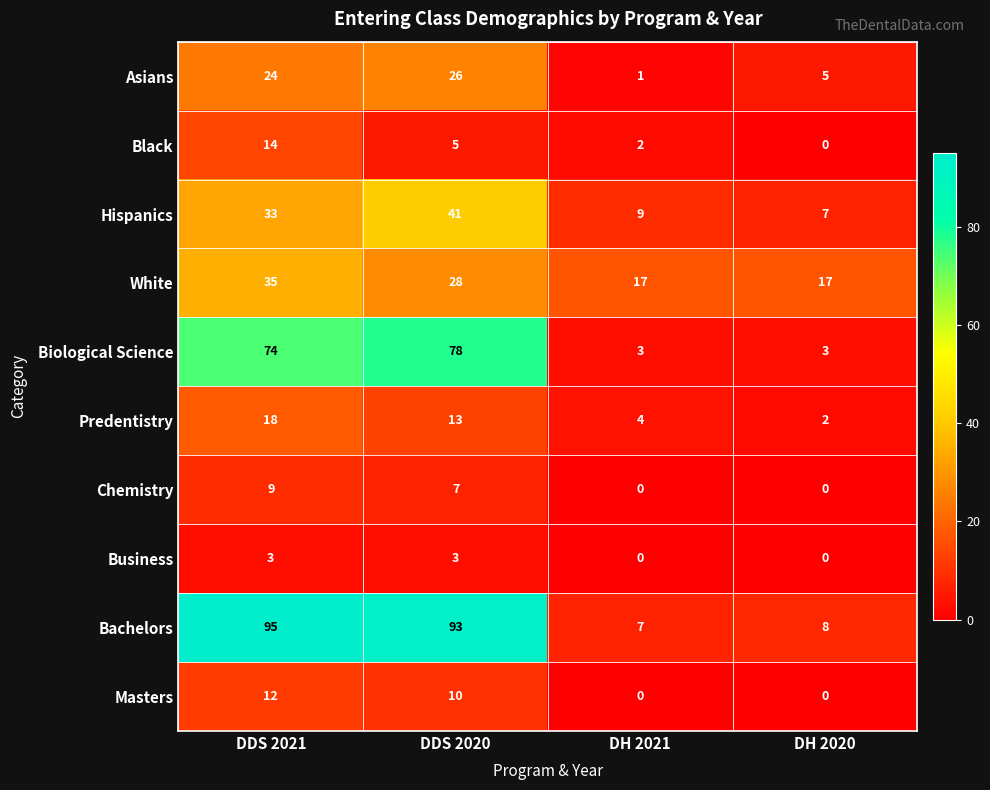

At DDS 2020, list the series in order from largest to smallest.

Bachelors, Biological Science, Hispanics, White, Asians, Predentistry, Masters, Chemistry, Black, Business